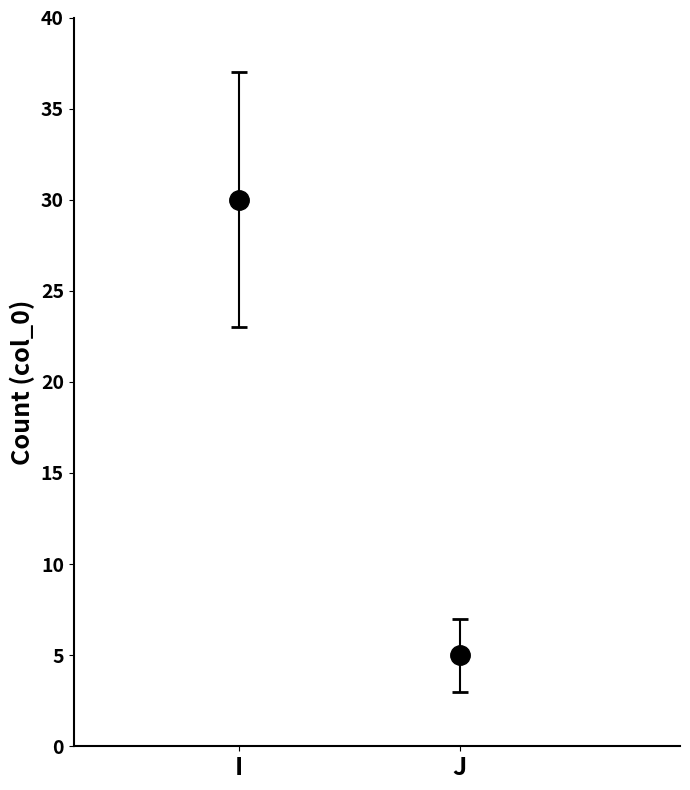

What is the difference between the maximum and minimum values?

25